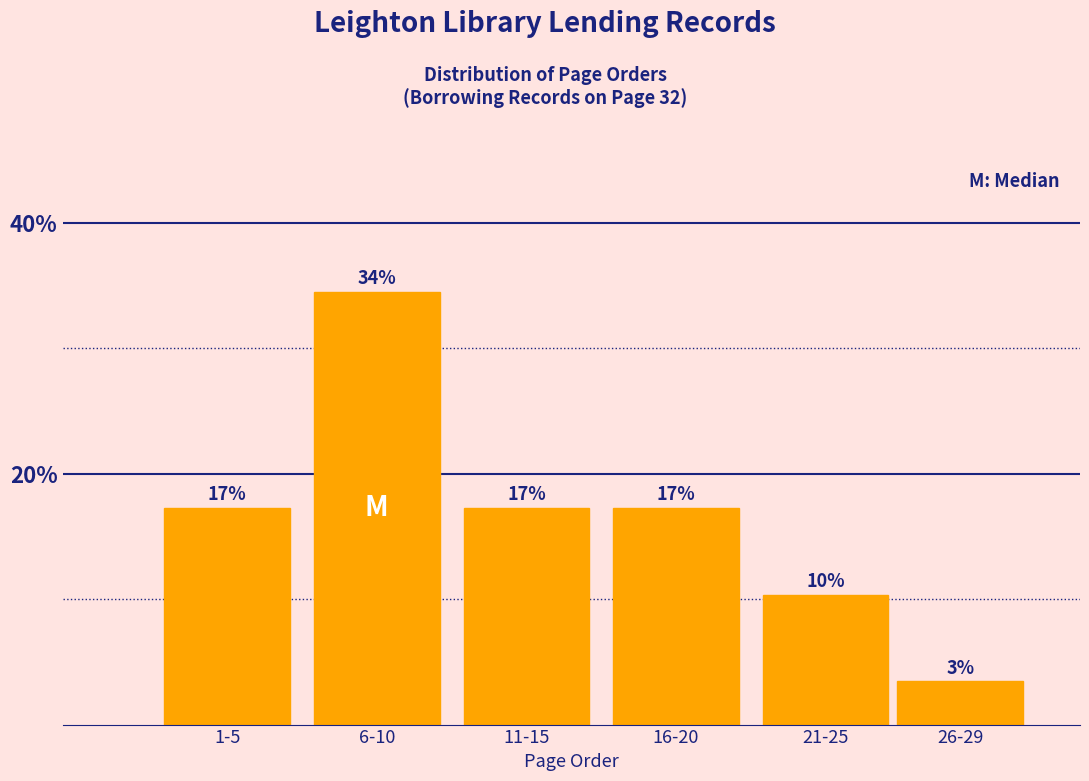

Are the bars horizontal?

No